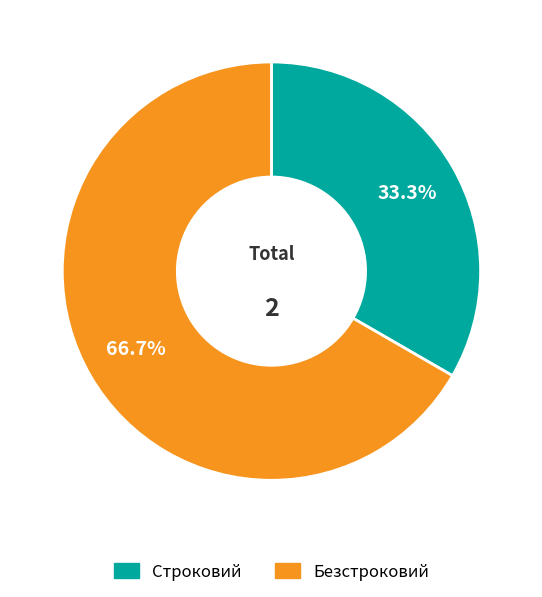

Approximately how many times larger is the value at Безстроковий compared to Строковий?

2.0